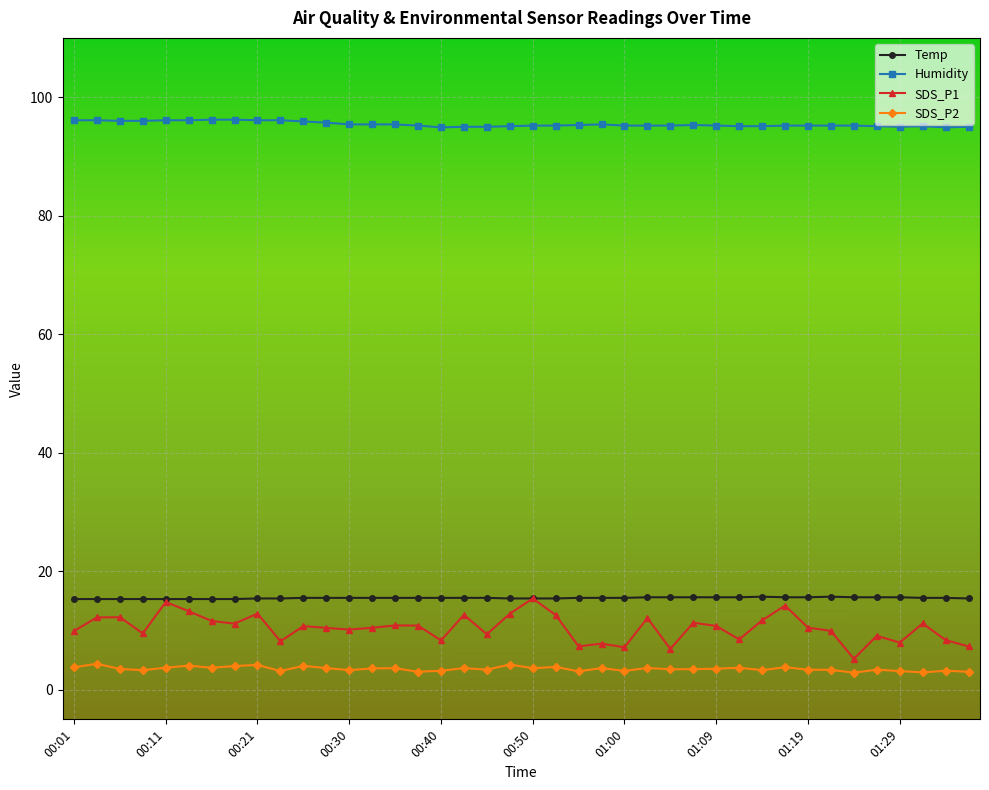

What is the difference between the maximum and second lowest values in the SDS_P2 series?

1.5